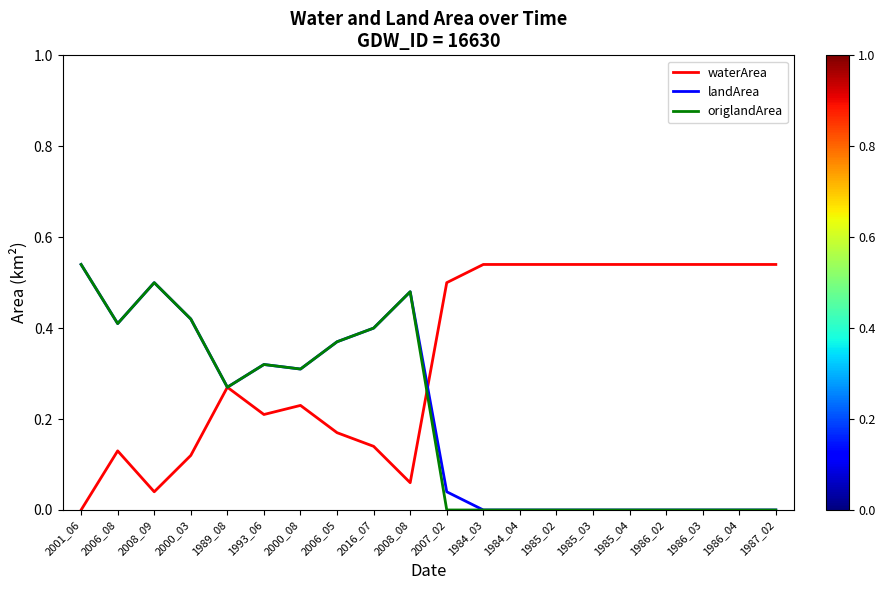

What position from the left is 2000_03?

4